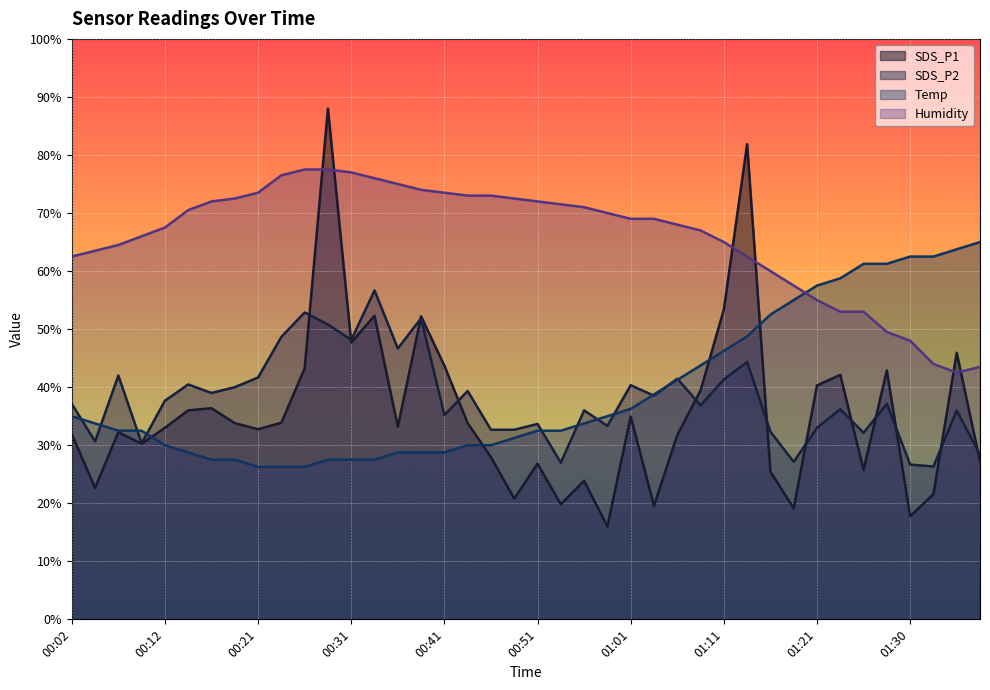

True or false: Temp has more than 2 points higher than both neighbors.

False